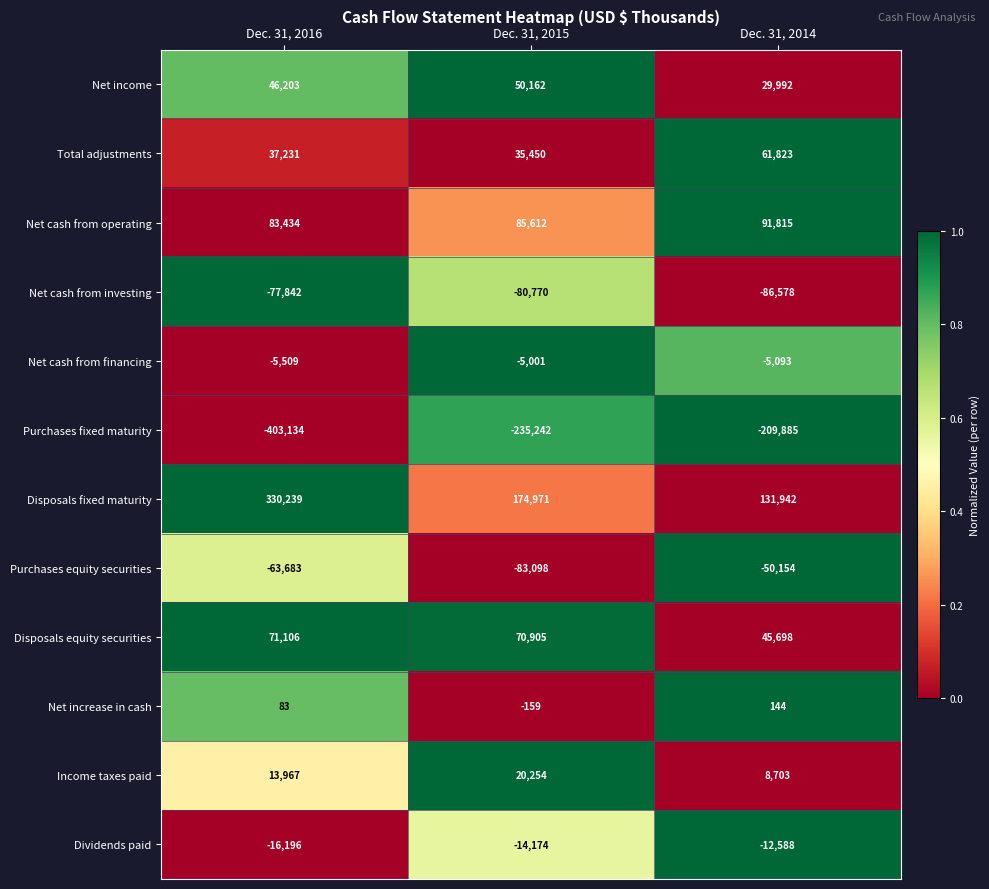

Between Dec. 31, 2015 and Dec. 31, 2014, which series saw the biggest shift?

Disposals fixed maturity